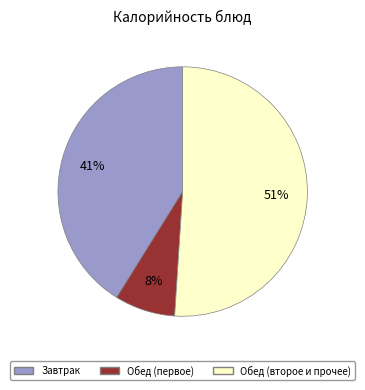

Combined, do Завтрак and Обед (второе и прочее) account for over 50%?

Yes